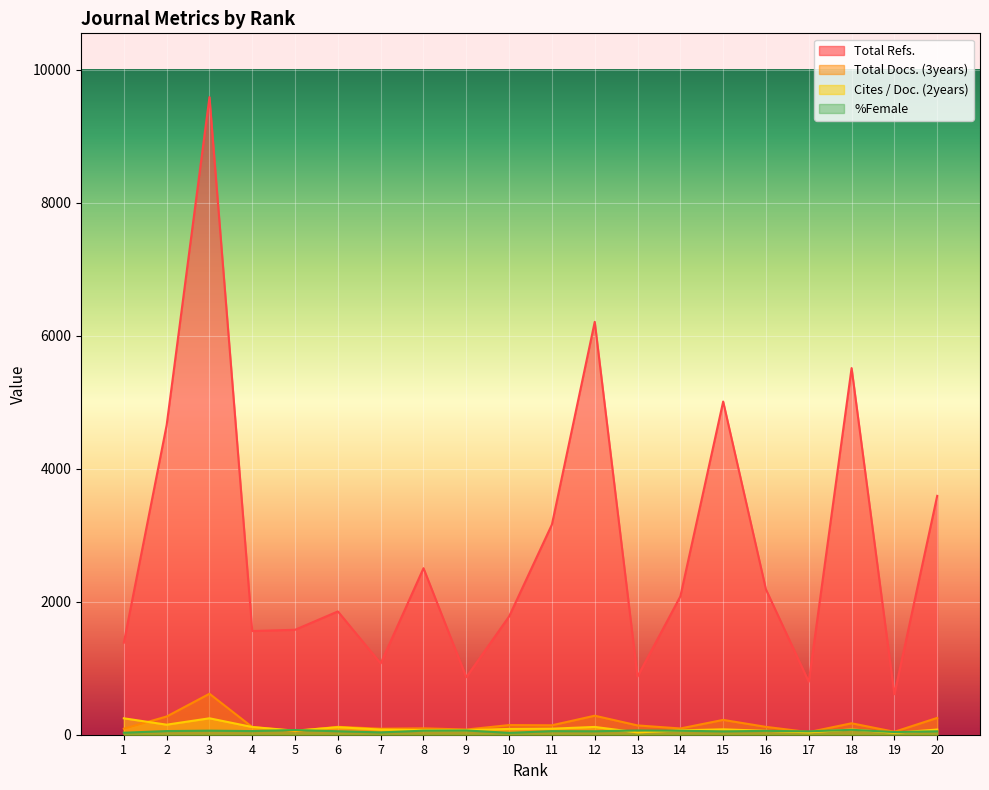

How many lines are shown in the chart?

4